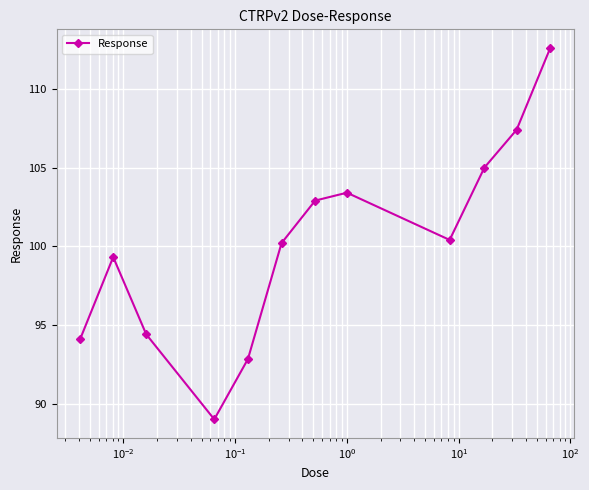

Count the number of categories in the chart.

12